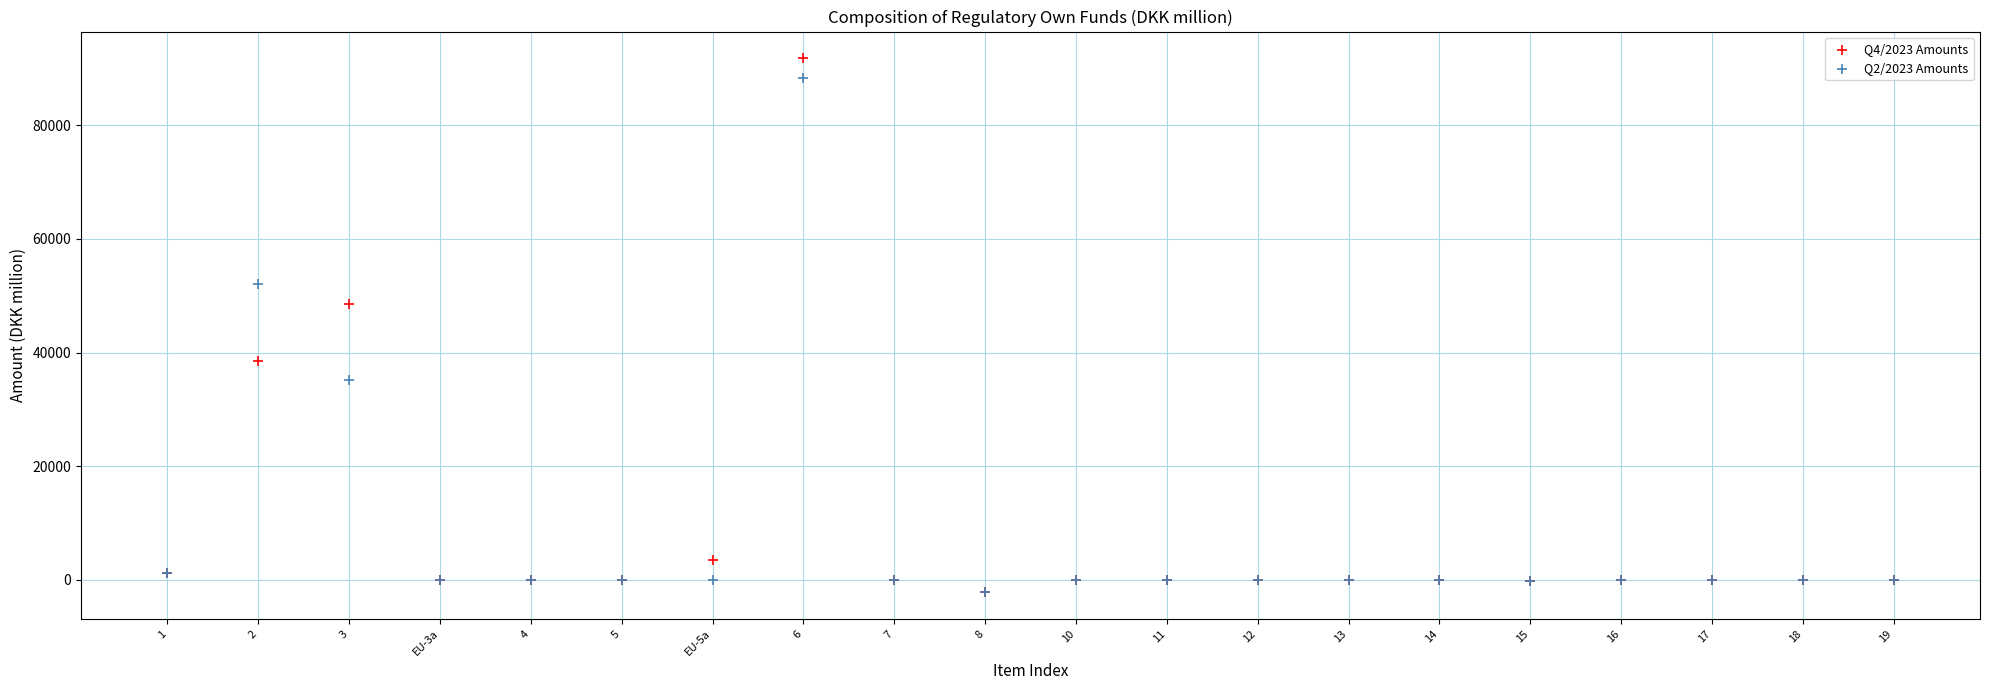

Across all series, what Y value is closest to 44817?

48591.2